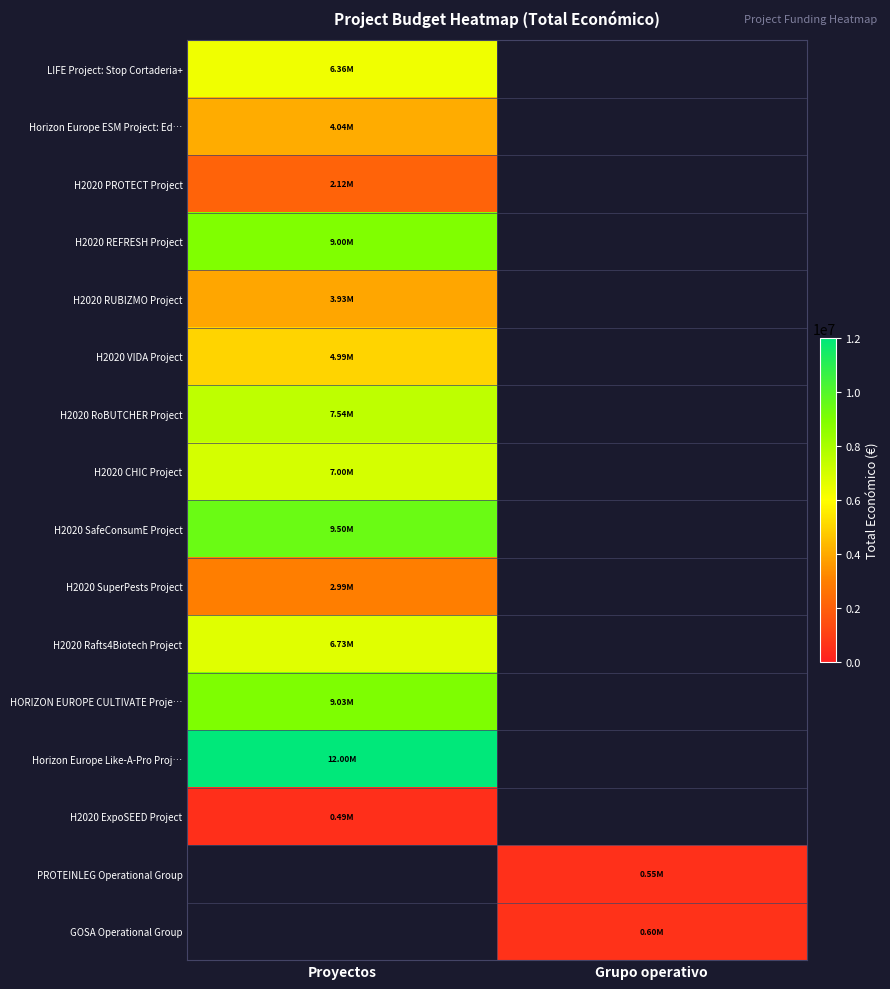

Is the value of H2020 CHIC Project at Proyectos greater than the value of H2020 REFRESH Project at Grupo operativo?

No